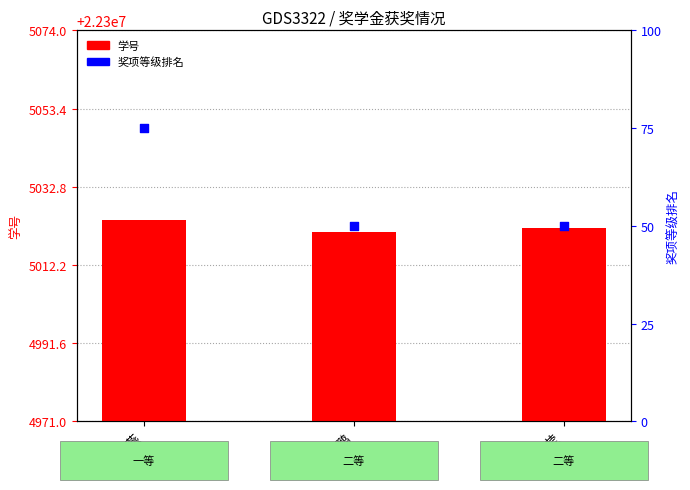

Which series has the largest total across all categories?

学号